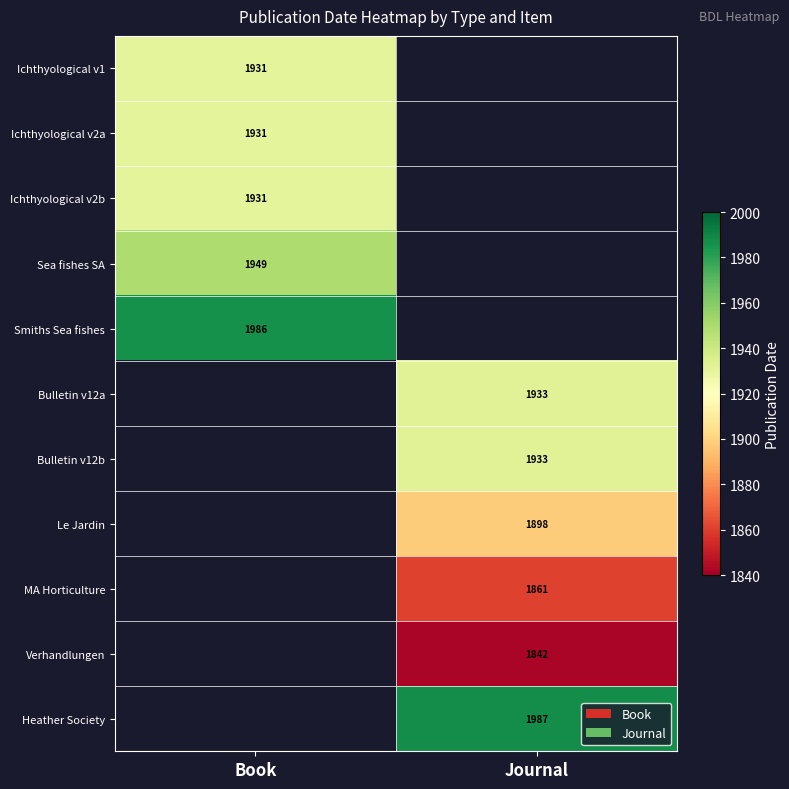

At how many categories does at least one series exceed 1889?

2